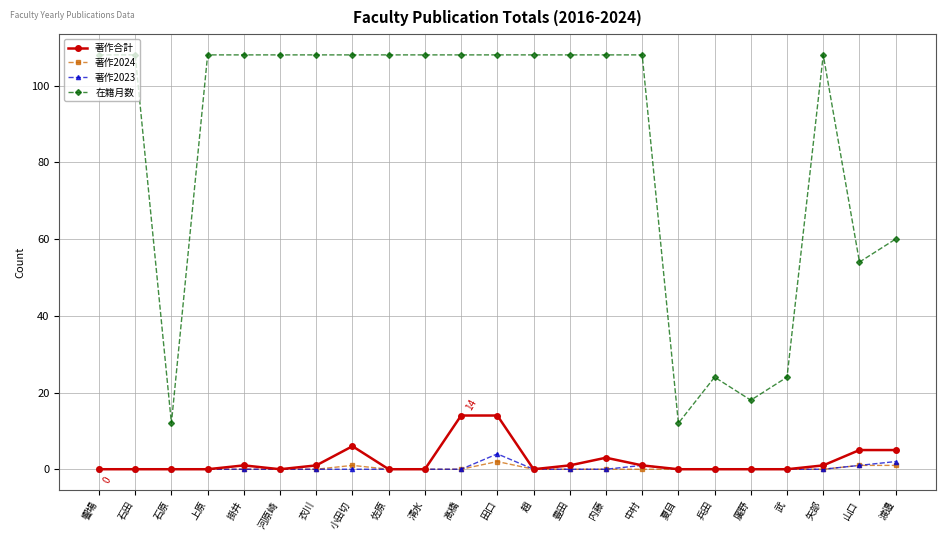

What is the difference between the maximum and minimum values in the 著作合計 series?

14